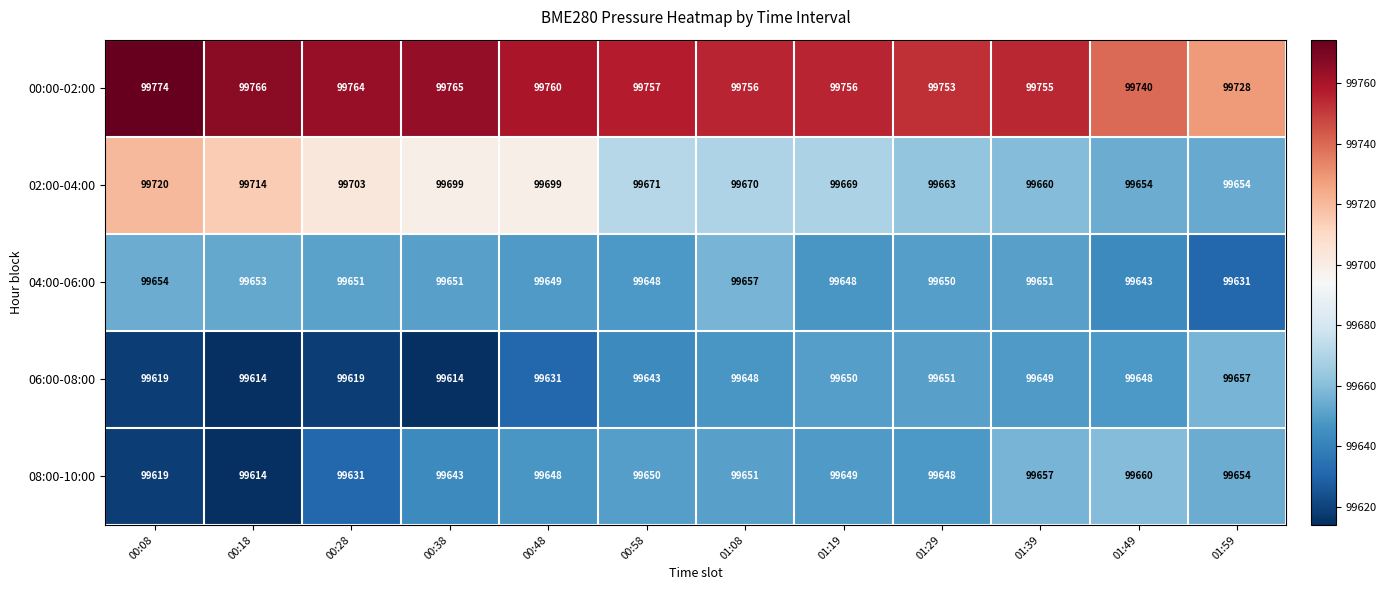

At 01:19, list the series in order from smallest to largest.

04:00-06:00, 08:00-10:00, 06:00-08:00, 02:00-04:00, 00:00-02:00